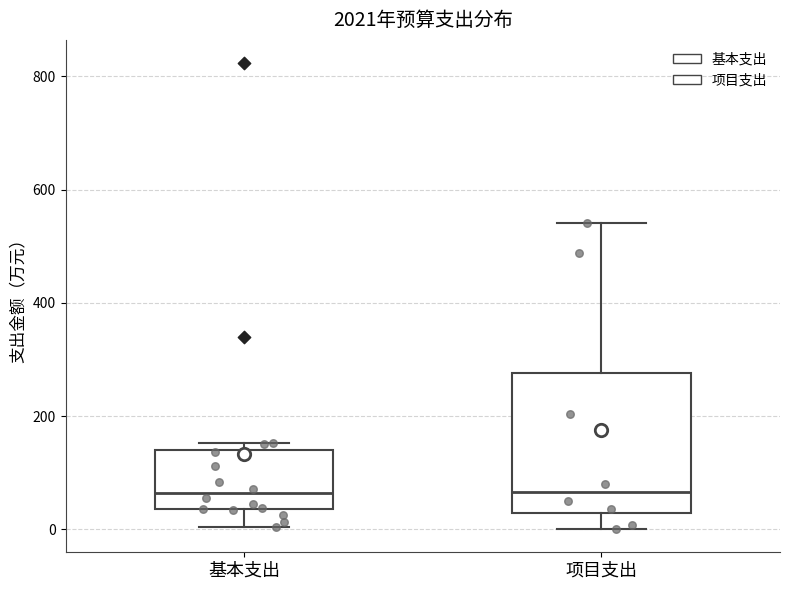

Reading left to right, read every box against the y-axis: the position of its median line, the range the box covers, and the ends of its whiskers. The values are not printed on the chart, so give them approximately, as read against the axis.

基本支出: median 60, box 40 to 140, whiskers 0 to 160
项目支出: median 60, box 20 to 280, whiskers 0 to 540